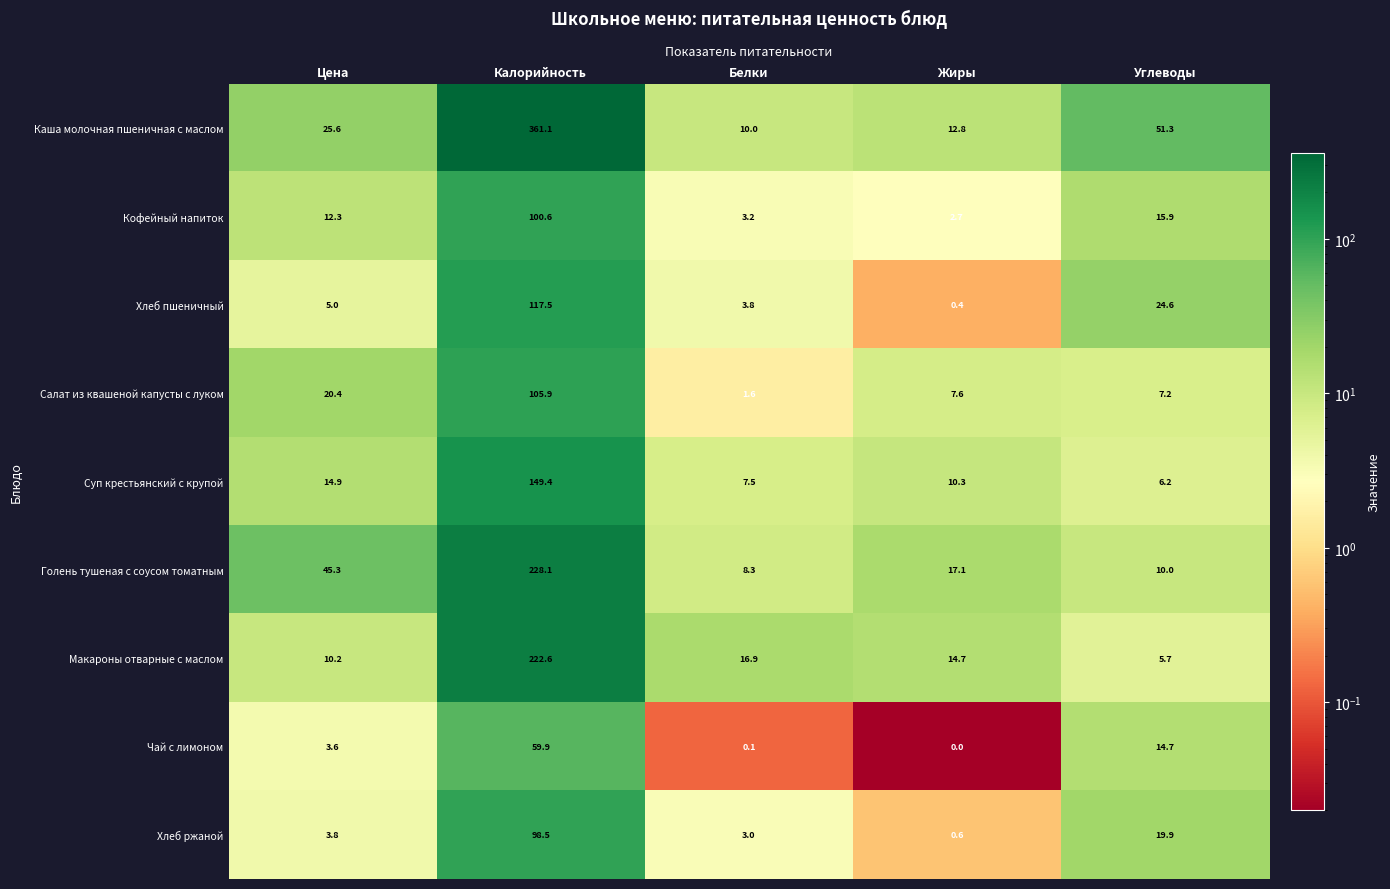

At which label does Каша молочная пшеничная с маслом first exceed 25?

Цена